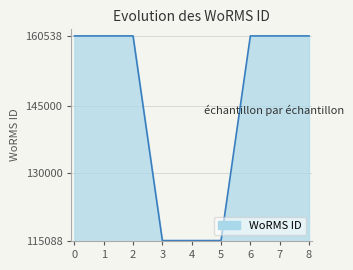

Is it true that the value at 2 is 160538?

True